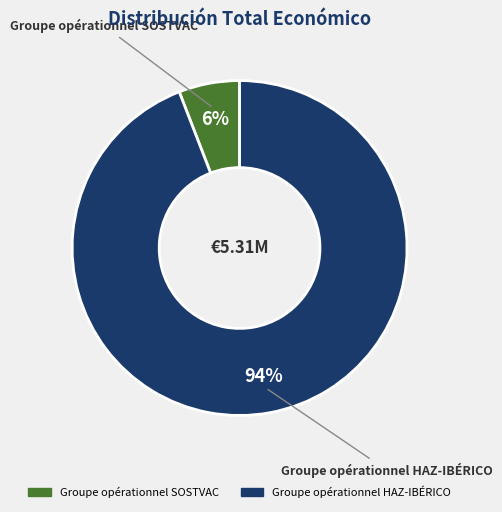

Which category accounts for the majority?

Groupe opérationnel HAZ-IBÉRICO